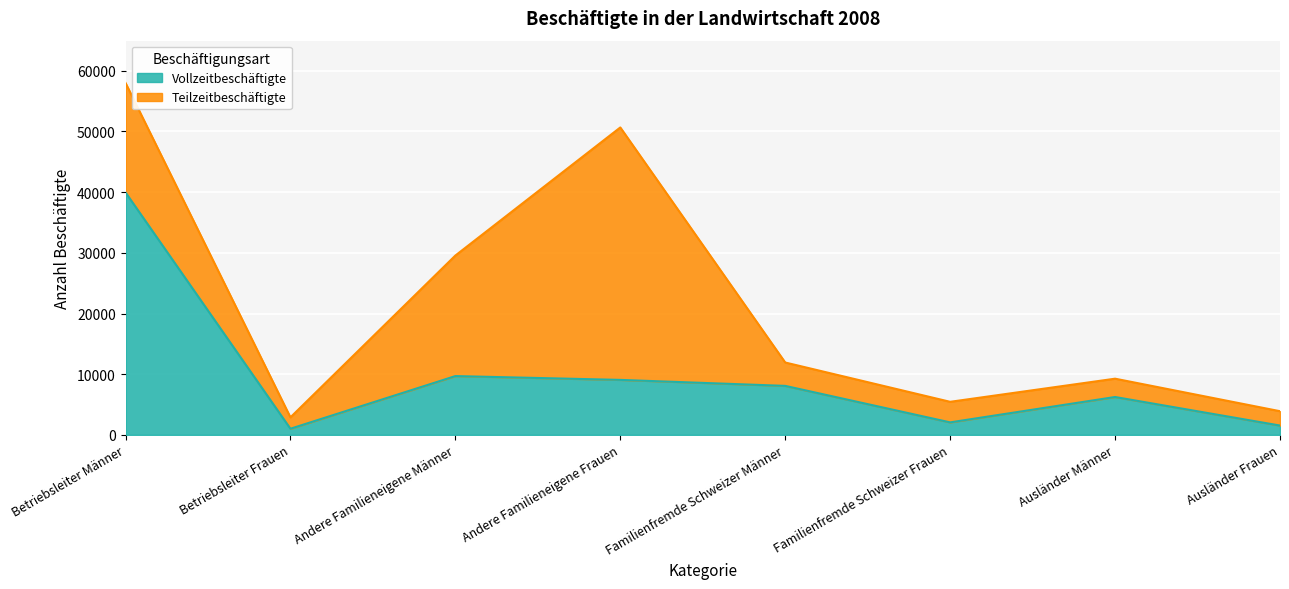

At which category does the chart reach its peak across all series?

Betriebsleiter Männer